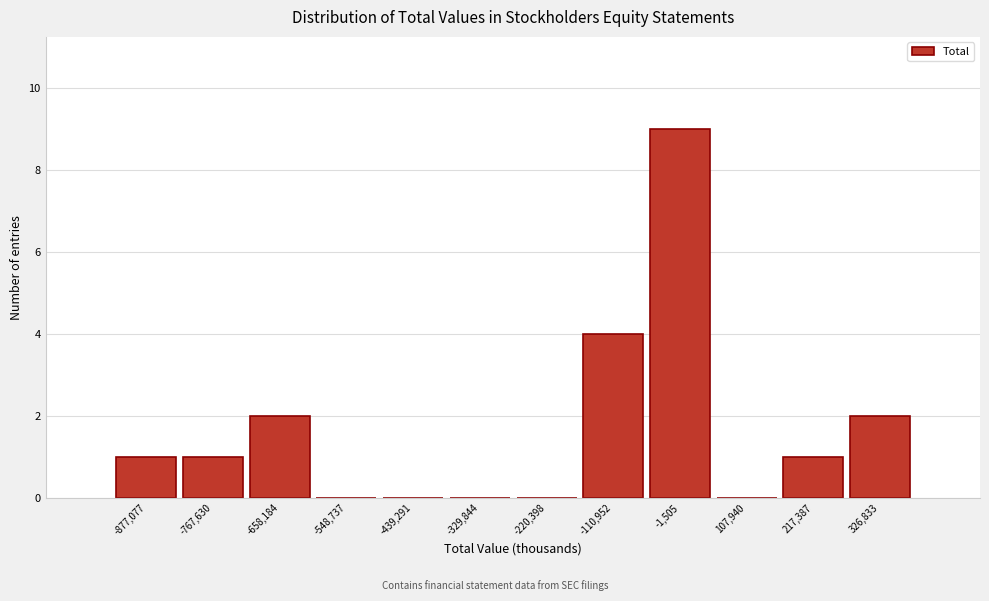

Reading left to right, extract all data points from this chart.

-877,077=1	-767,630=1	-658,184=2	-548,737=0	-439,291=0	-329,844=0	-220,398=0	-110,952=4	-1,505=9	107,940=0	217,387=1	326,833=2